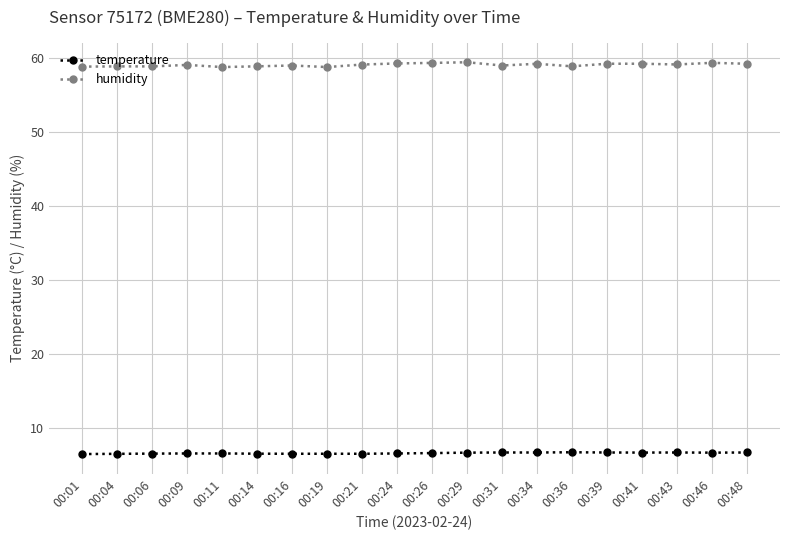

What is the sum of all humidity values?

1181.5